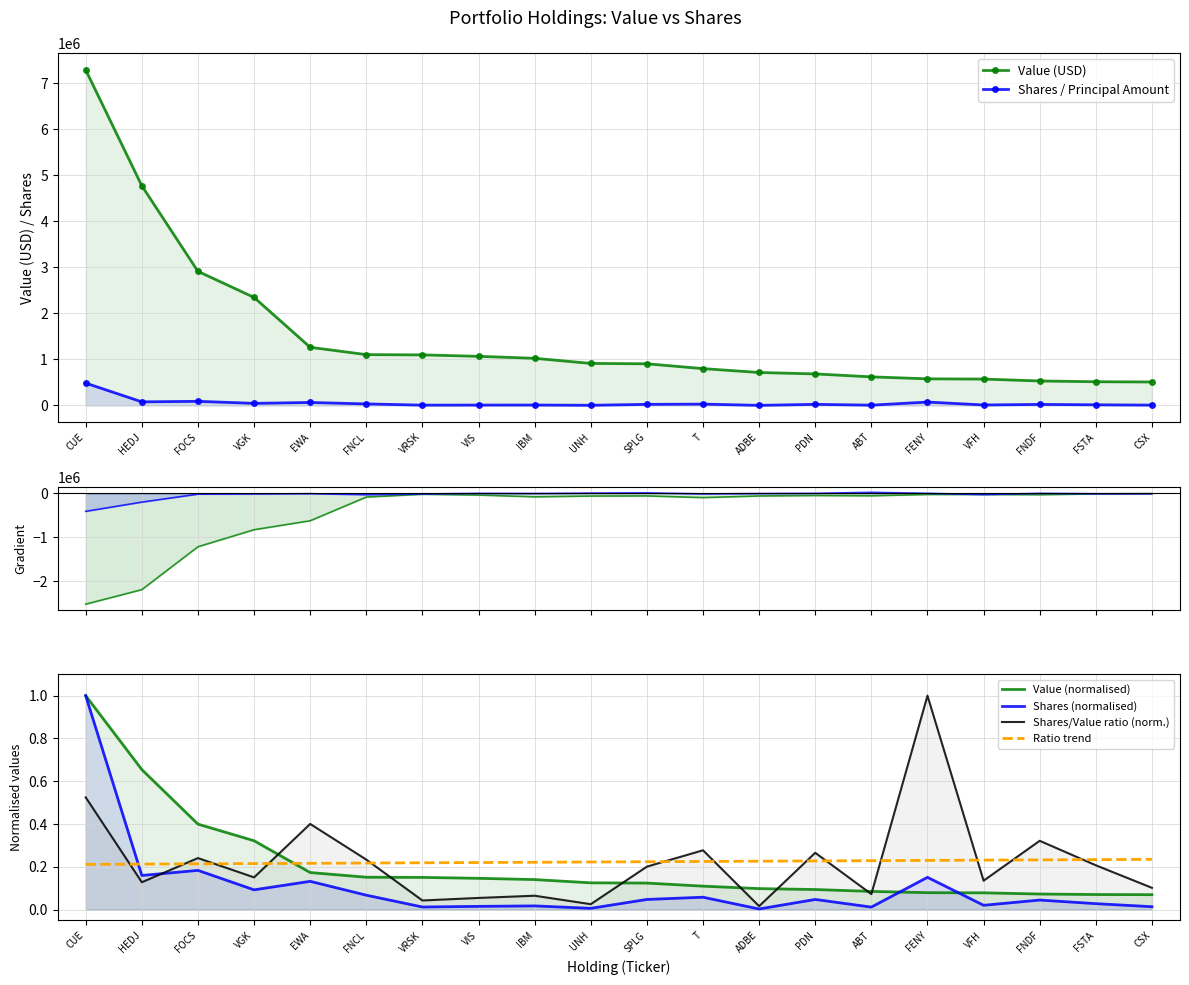

What position from the right is FNDF?

3